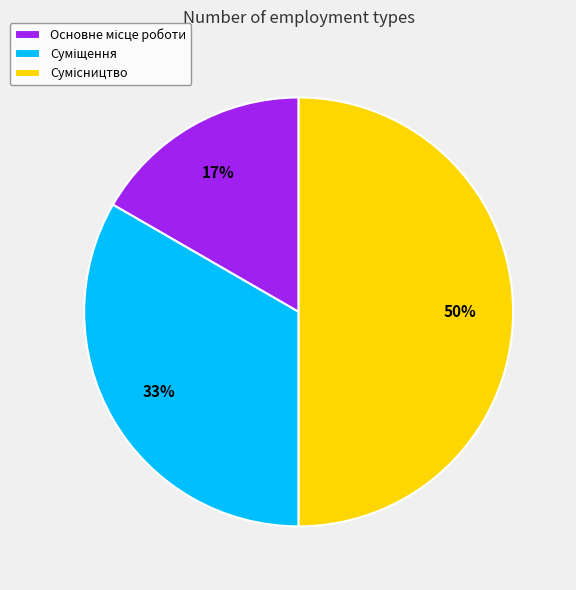

How many slices are in this pie chart?

3